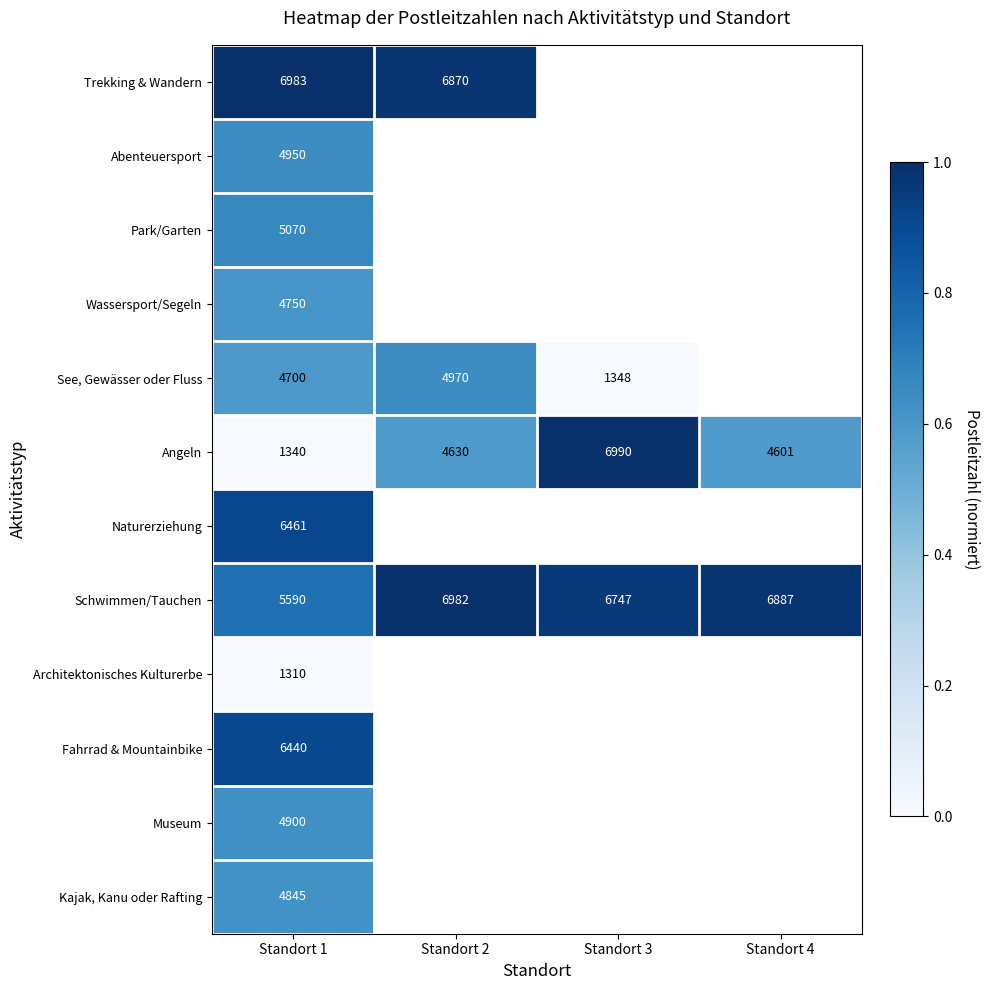

What is the total value across all series at Standort 1?

57339.0